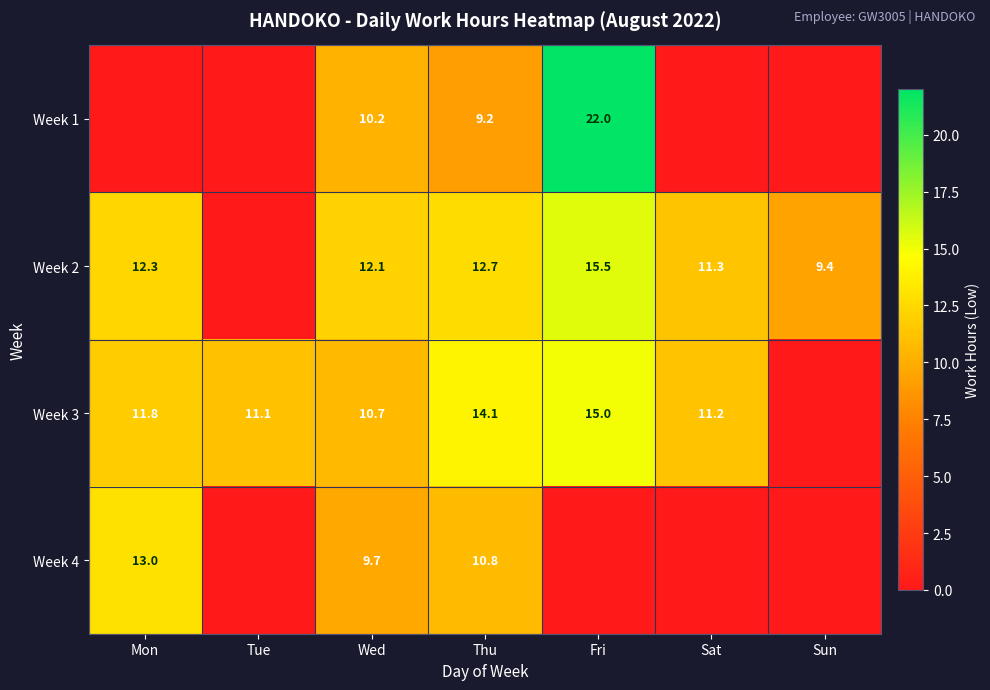

What is the difference between the Week 3 values at Fri and Sat?

3.8